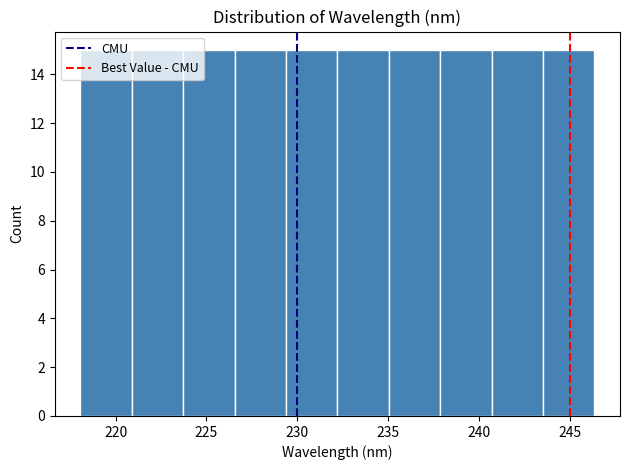

Reading left to right, list every bar in this chart as the range it spans on the x-axis followed by its height. Neither the bar edges nor the heights are printed on the chart, so give them approximately, as read against the axes.

218.0 to 221.0: 15
221.0 to 223.5: 15
223.5 to 226.5: 15
226.5 to 229.5: 15
229.5 to 232.0: 15
232.0 to 235.0: 15
235.0 to 238.0: 15
238.0 to 240.5: 15
240.5 to 243.5: 15
243.5 to 246.5: 15